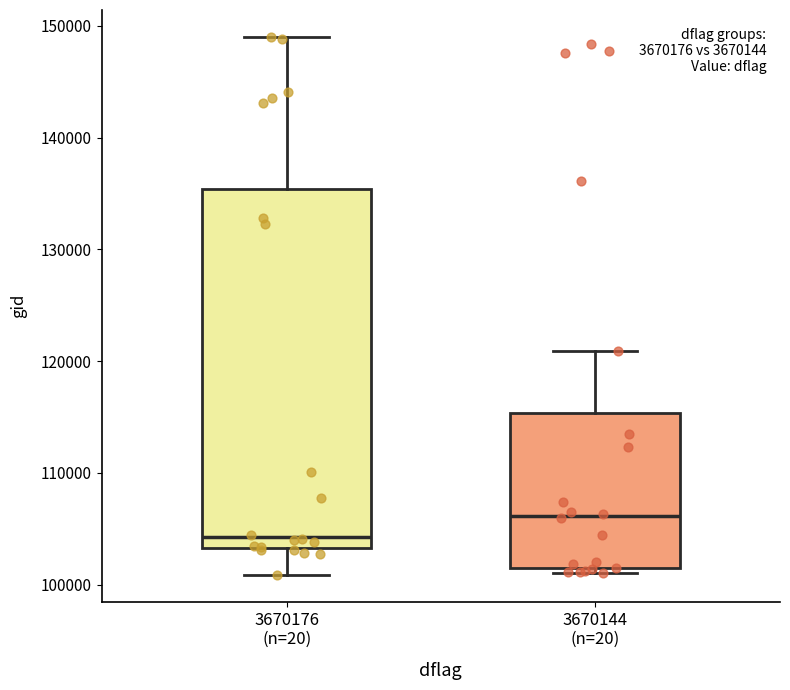

Comparing the boxes themselves (not the whiskers), which one is the tallest?

3670176 (n=20)